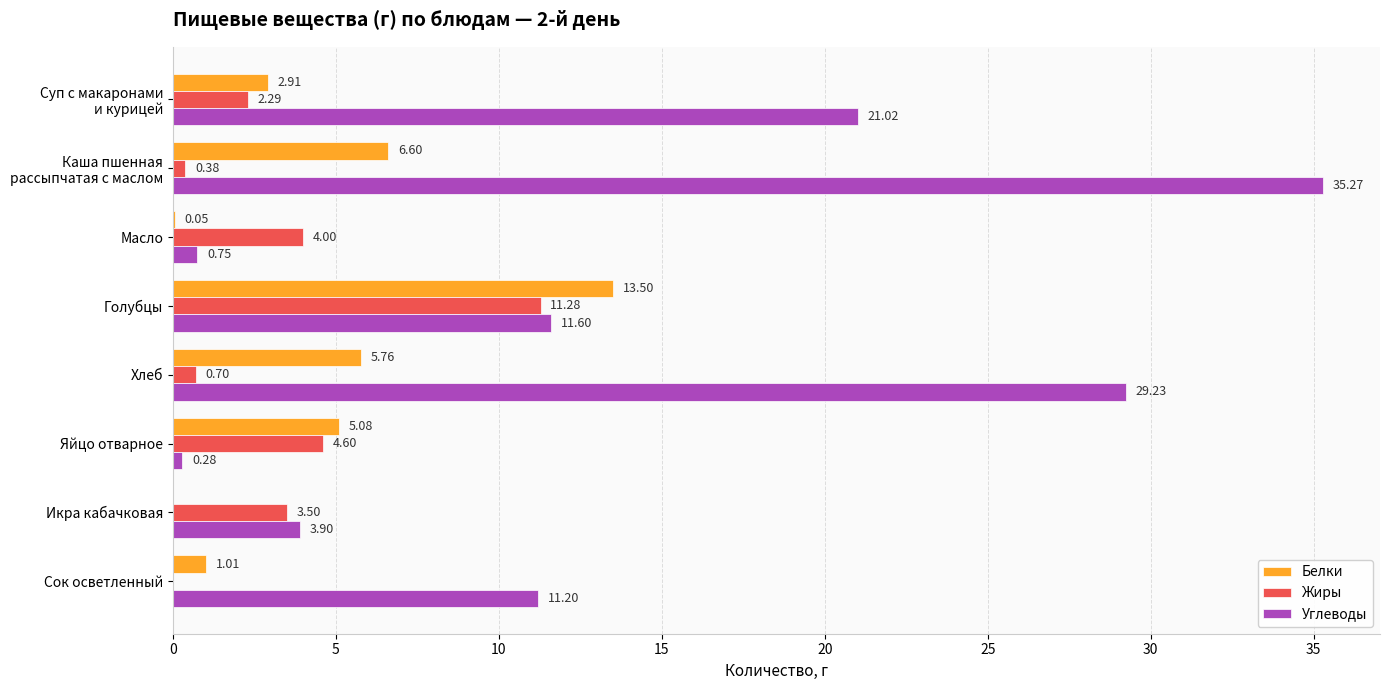

At which label is Жиры closest to 5?

Яйцо отварное